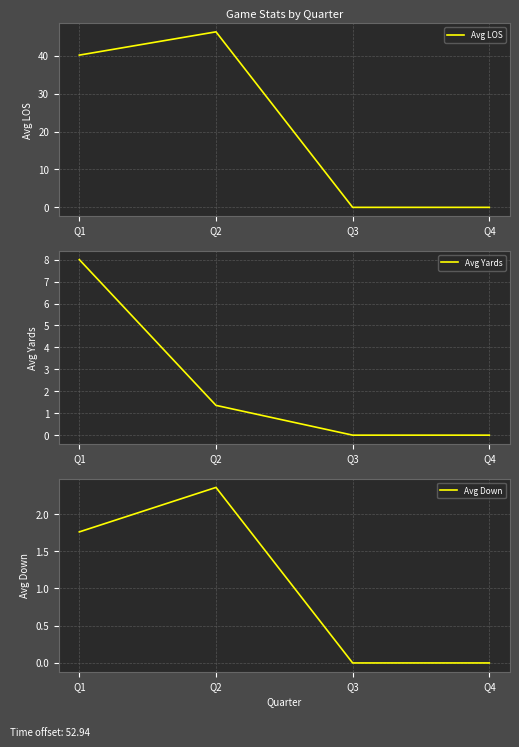

What is the approximate value of Avg Down at Q2?

2.4